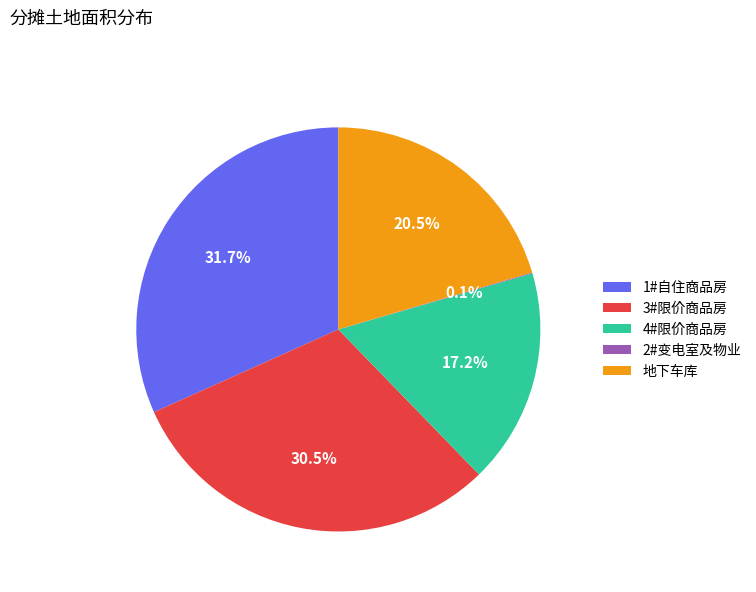

Which category has the biggest portion of the pie?

1#自住商品房